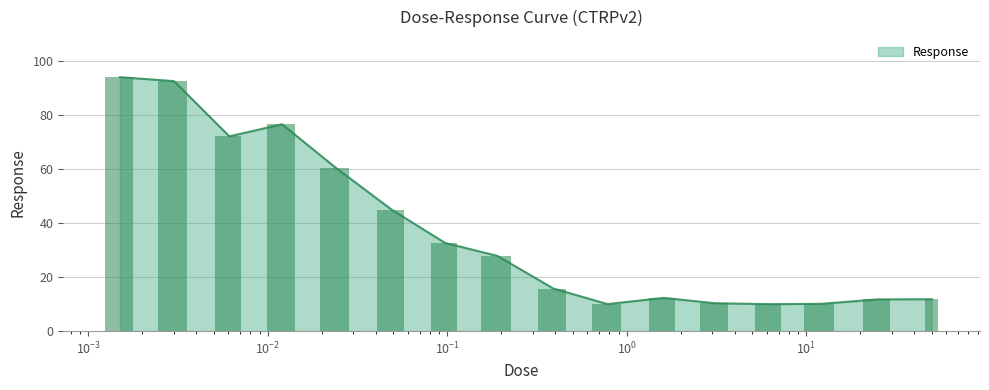

What is the difference between the values at 6.2 and 1.6?

2.3